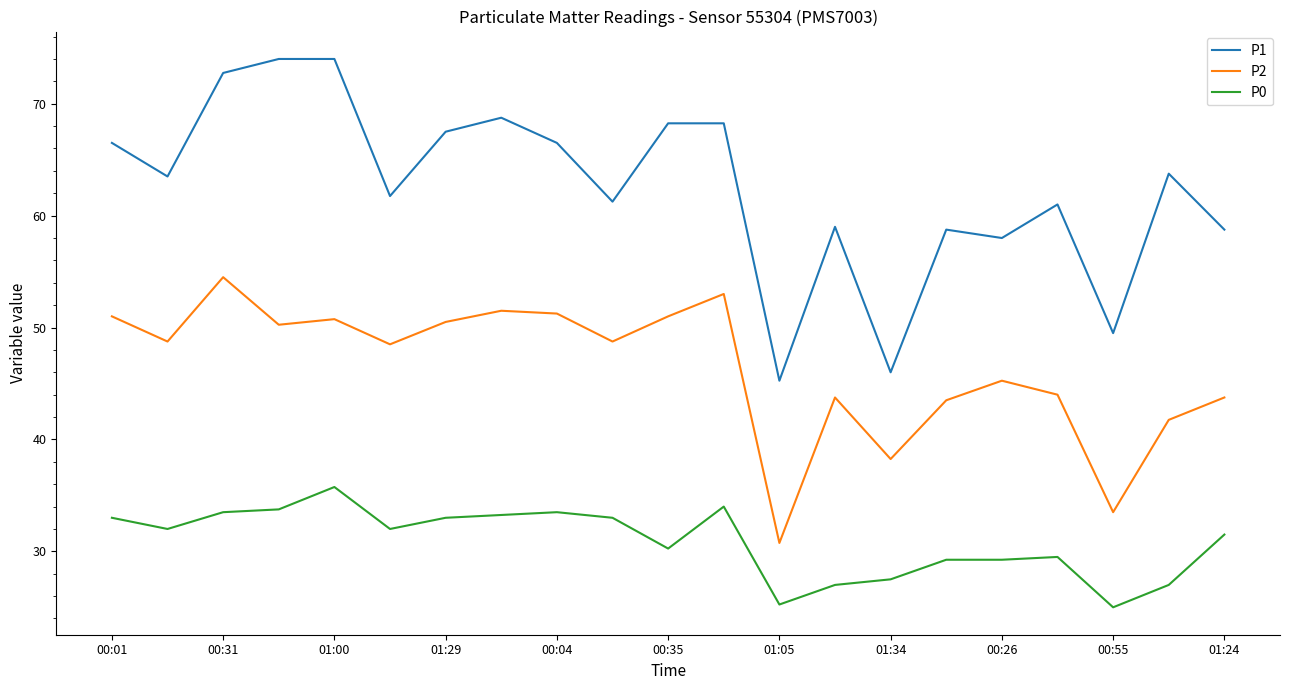

Which series has the largest total across all categories?

P1